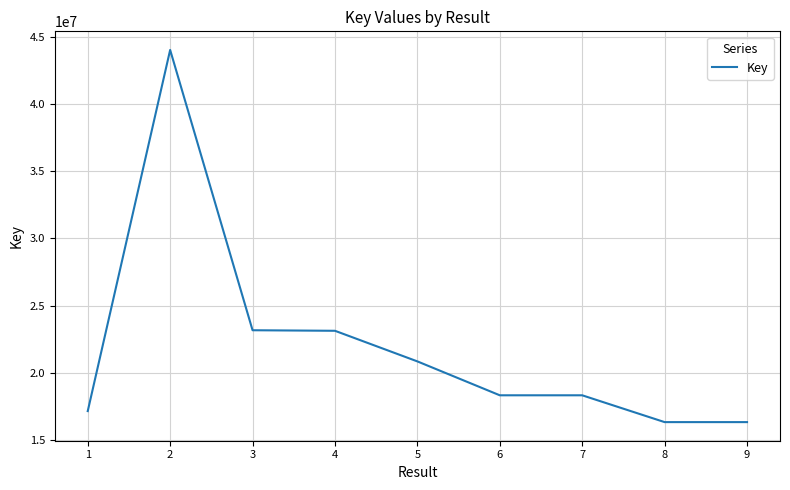

True or false: the data shows 18308244 at 6.

True